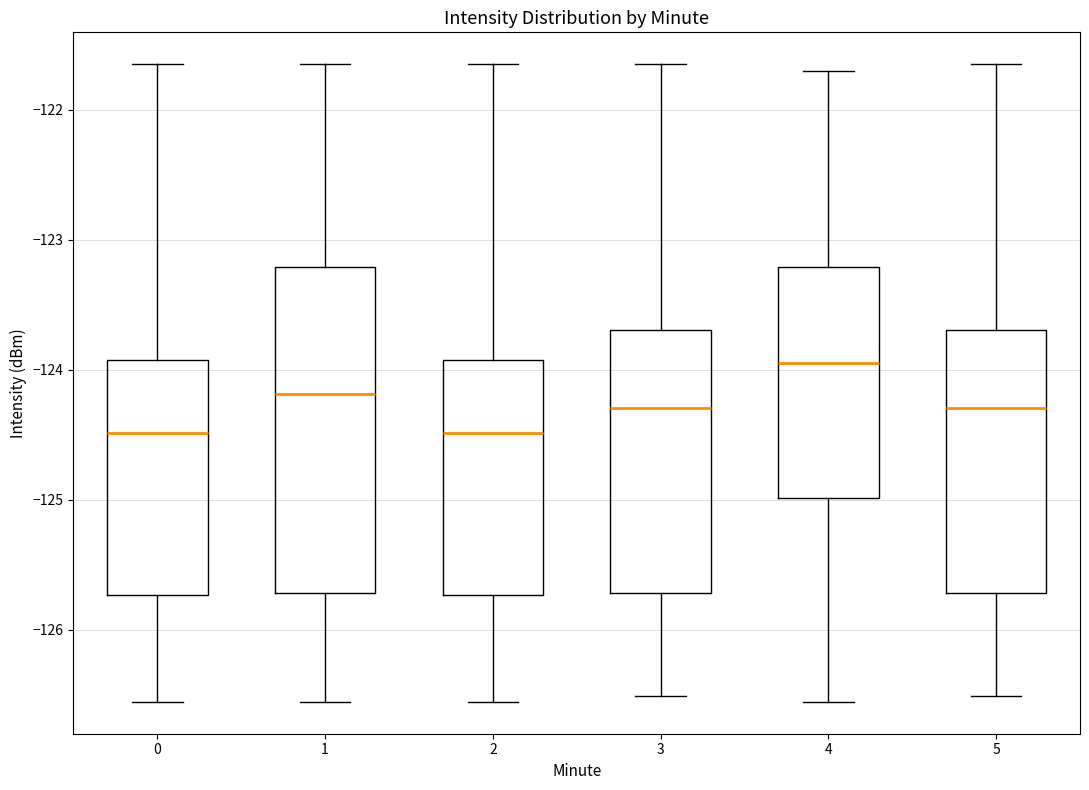

Which box's median line is the highest?

4